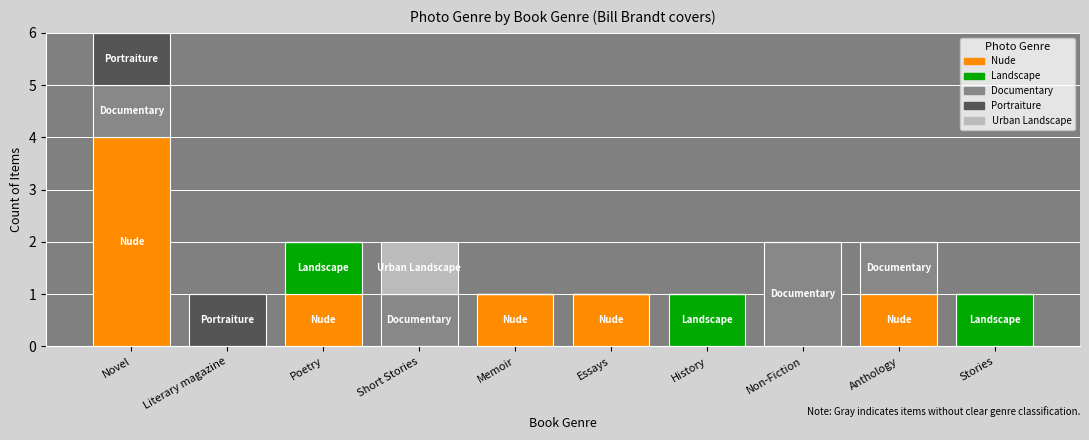

At which category is the sum across all series the highest?

Novel